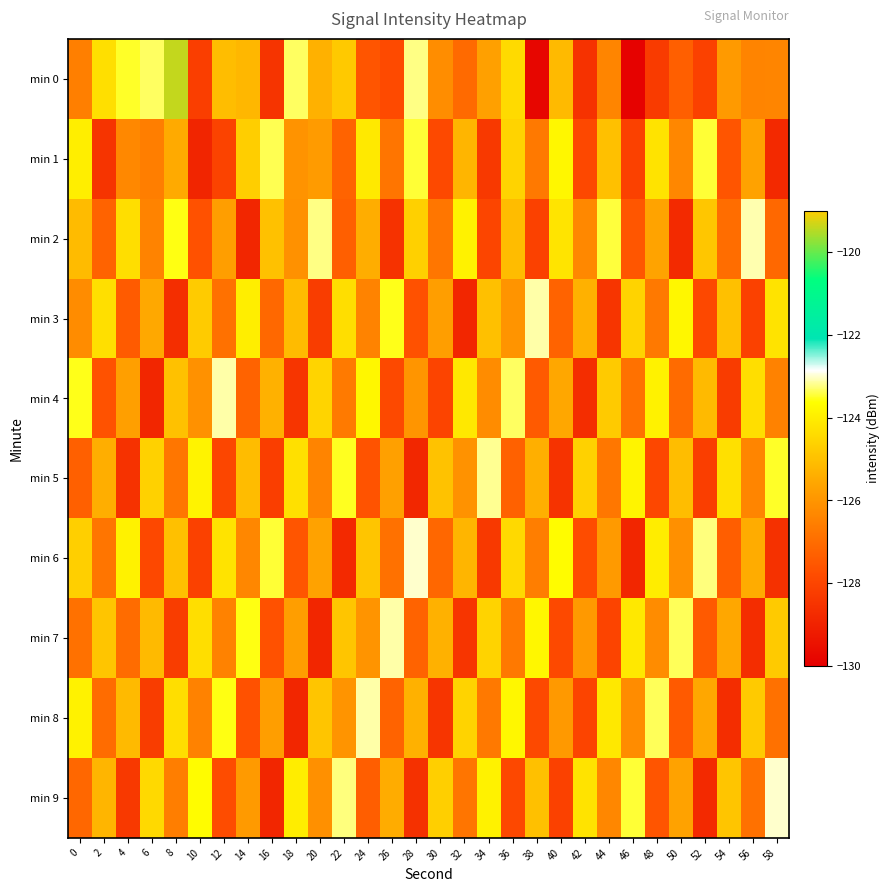

What is the total value across all series at 38?

-1263.8